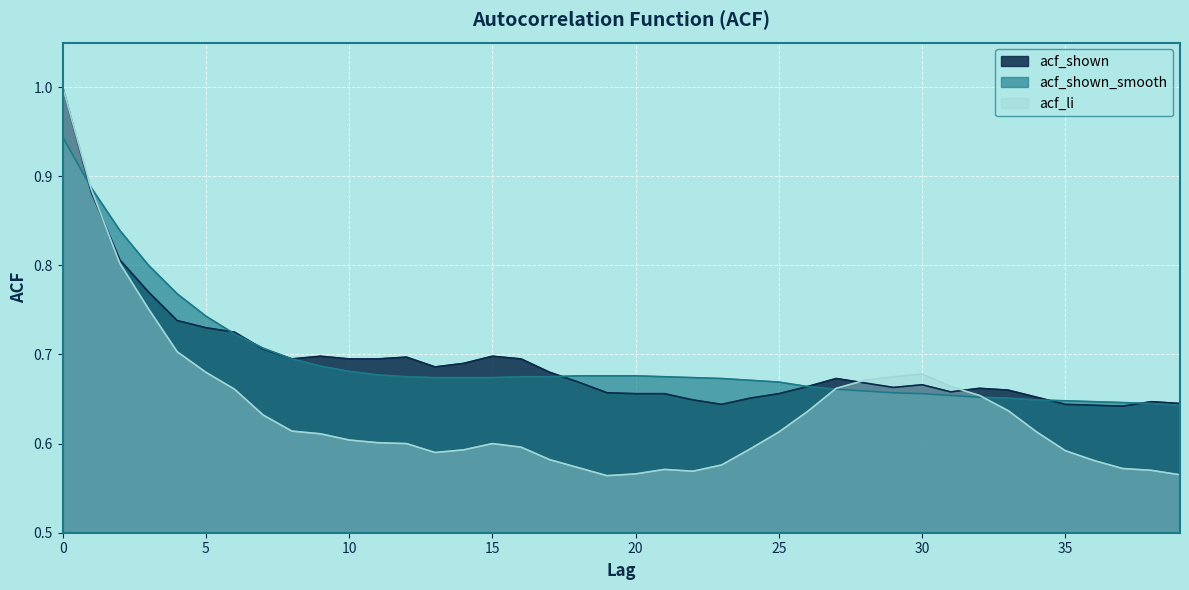

Which series has the widest spread of values?

acf_li